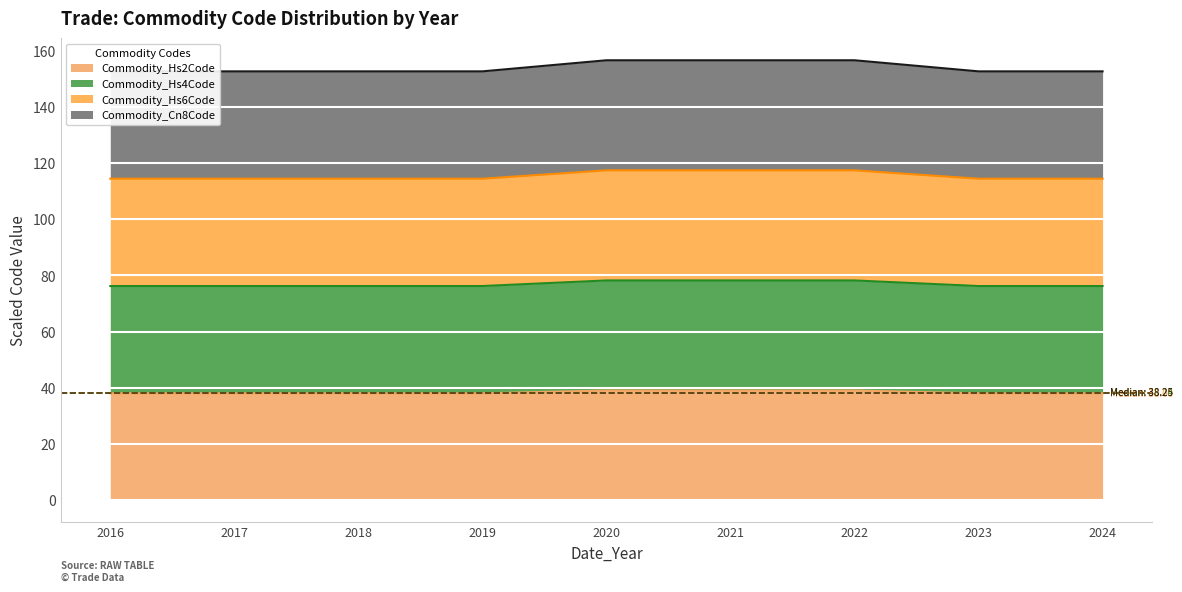

At which category is the sum across all series the highest?

2020